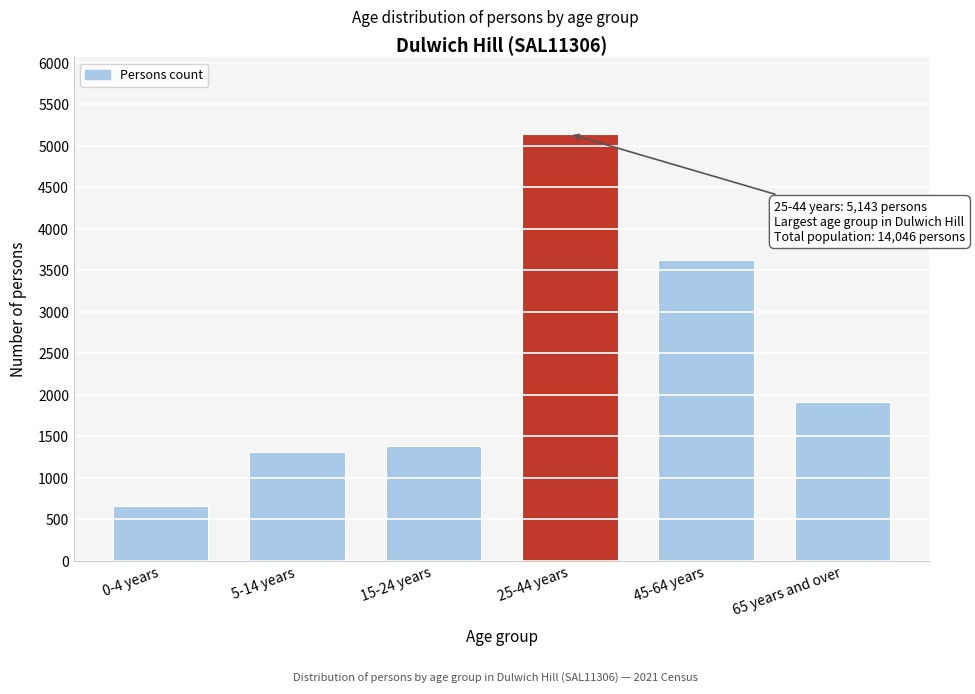

Reading left to right, extract all data points from this chart.

663	1314	1387	5143	3628	1913